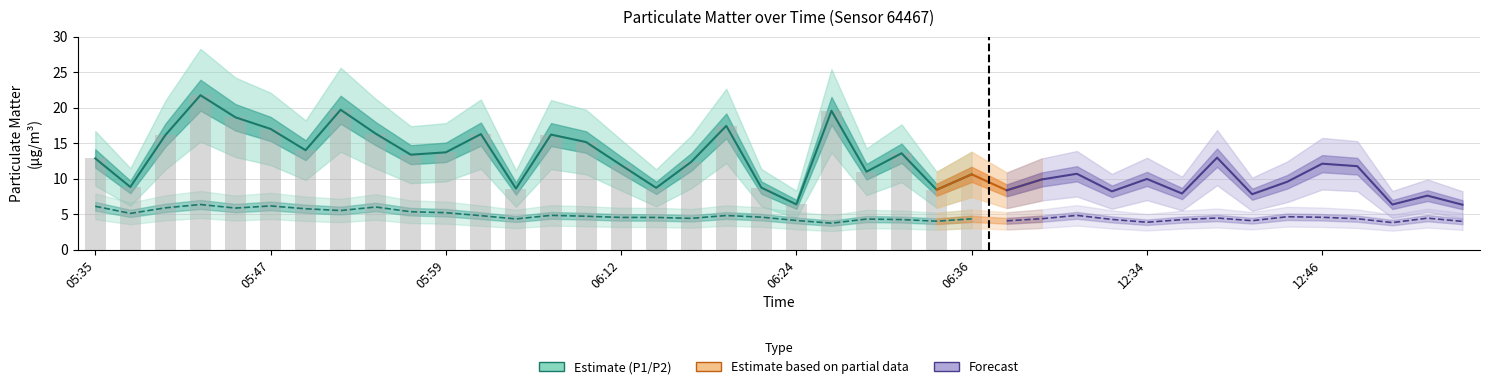

What position from the right is 12:29?

12